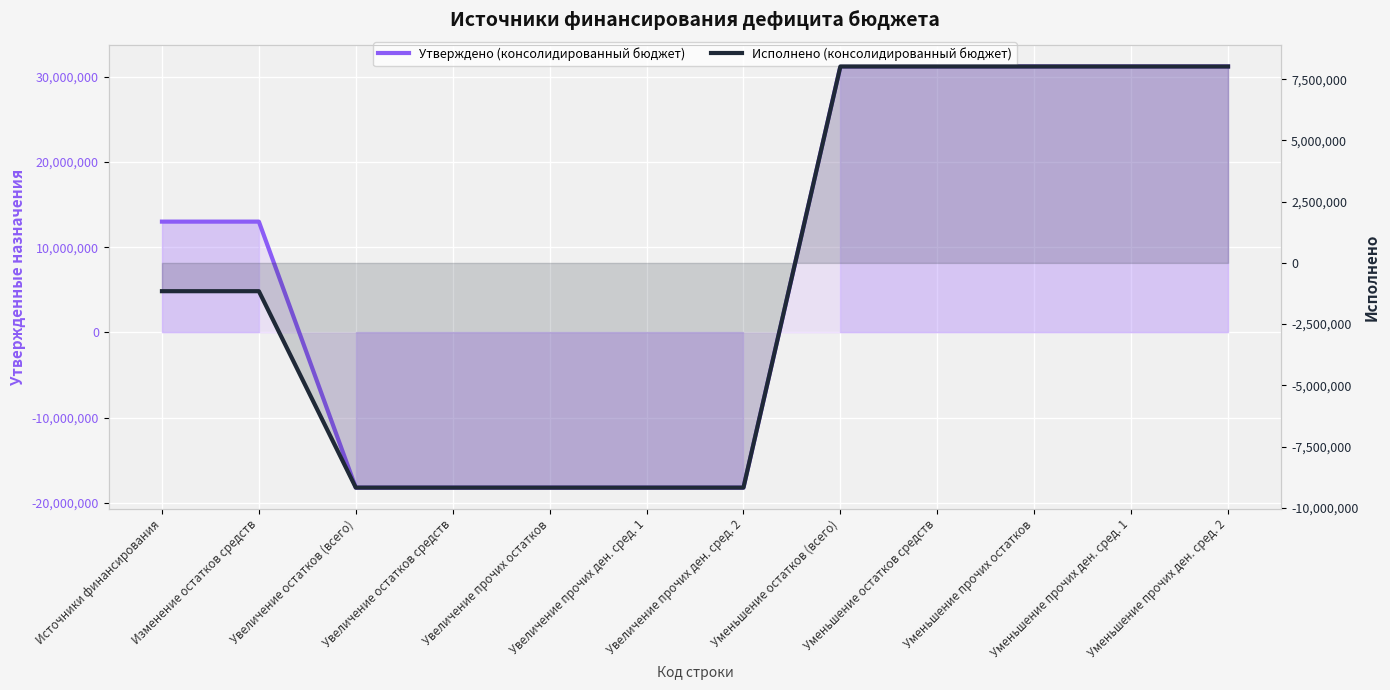

Where do Утверждено (консолидированный бюджет) and Исполнено (консолидированный бюджет) first cross each other?

Изменение остатков средств and Увеличение остатков (всего)